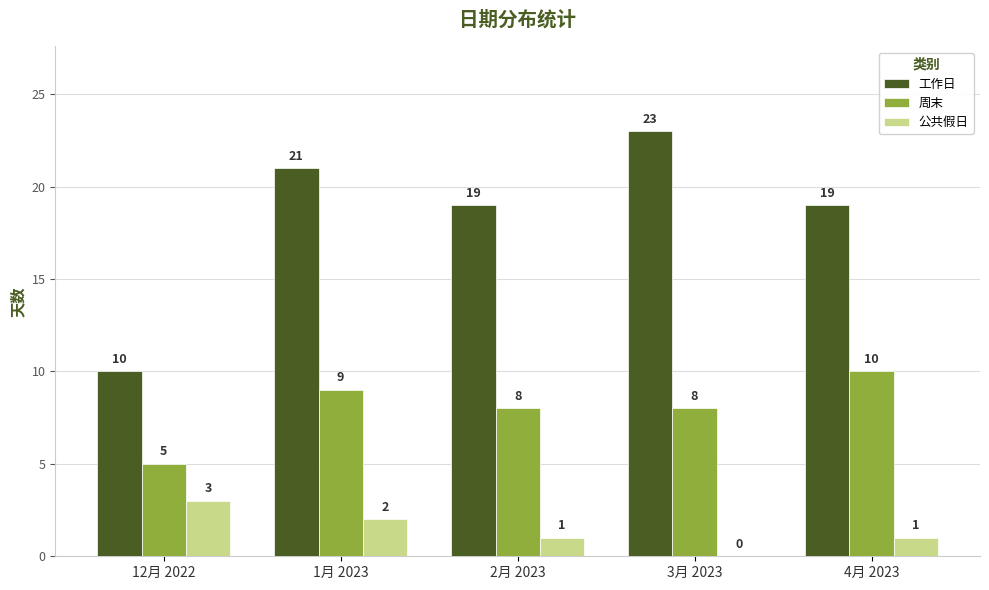

What is the sum of all 周末 values?

40